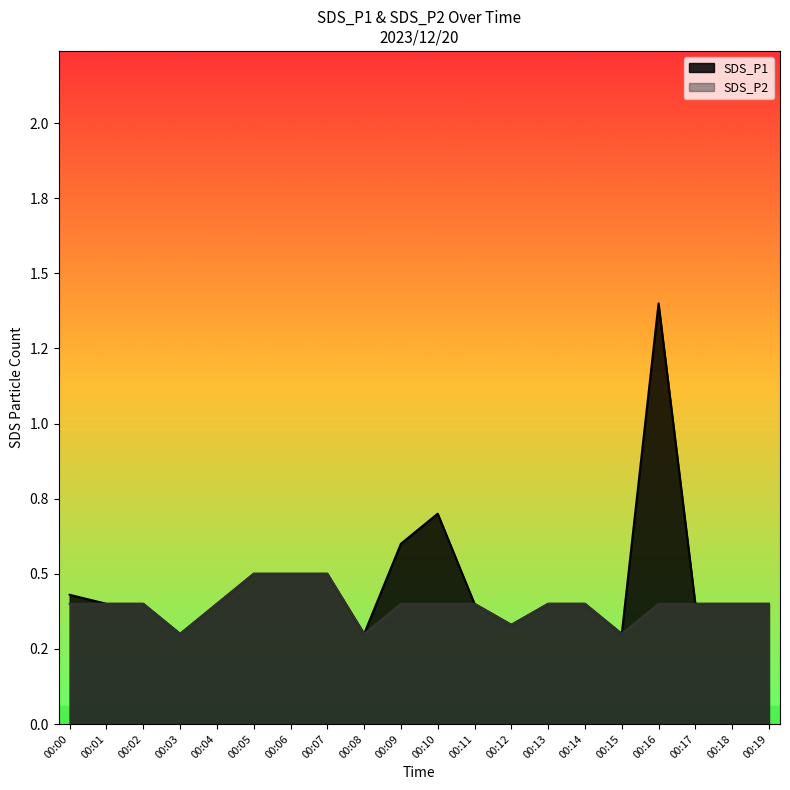

At how many categories does at least one series exceed 0?

20